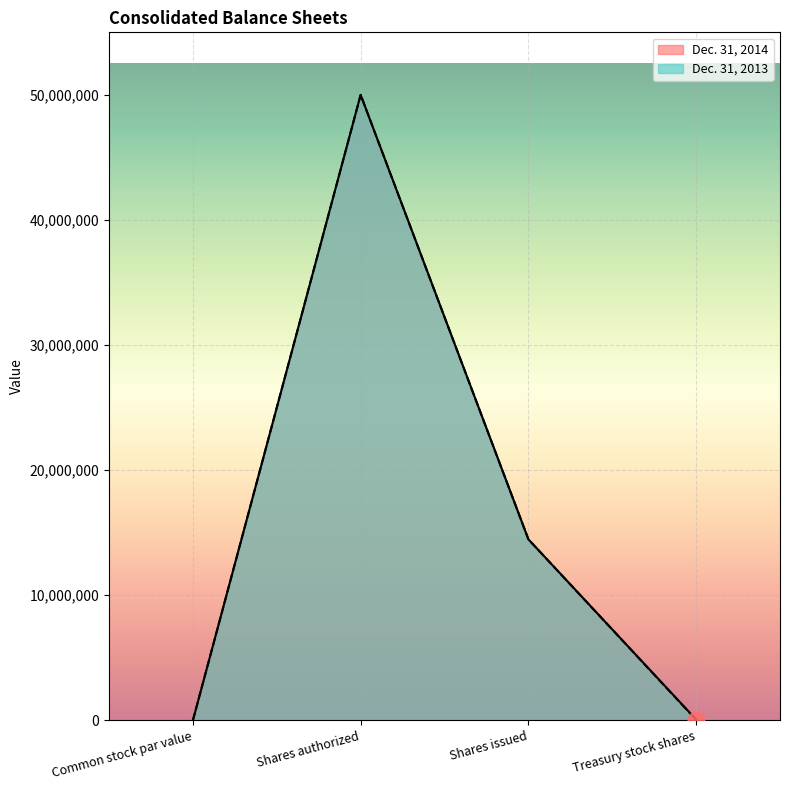

List the series in order of their peak value, highest first.

Dec. 31, 2014, Dec. 31, 2013